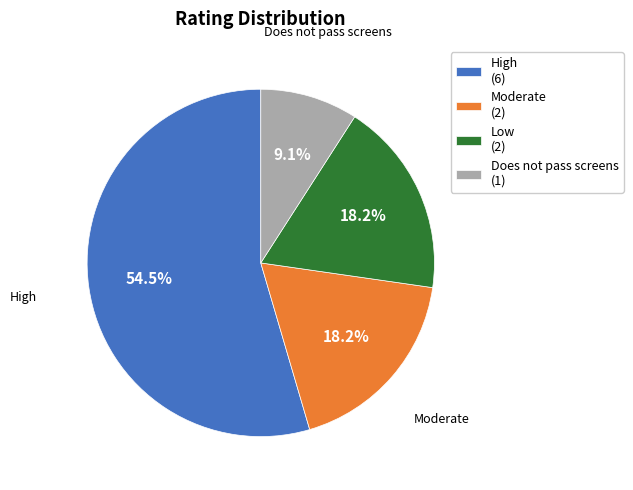

Which category has the biggest portion of the pie?

High